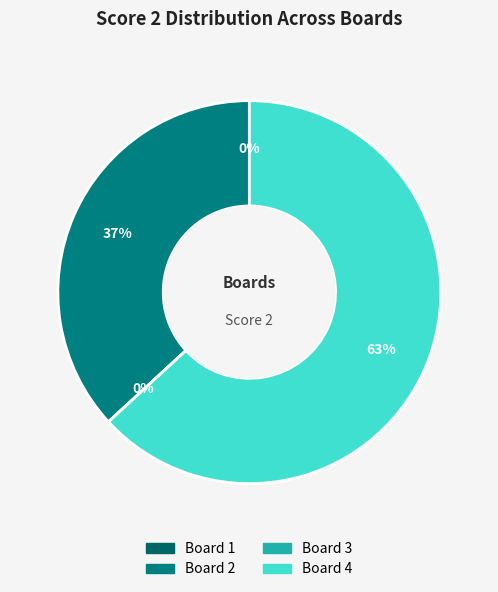

Count the number of slices in the pie.

4